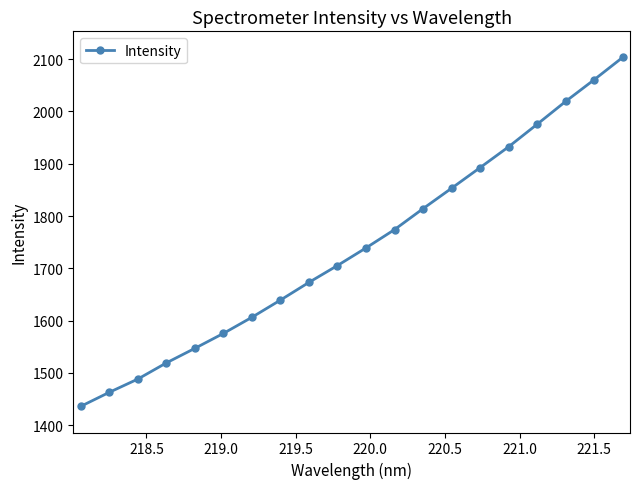

What is the greatest value displayed?

2103.0